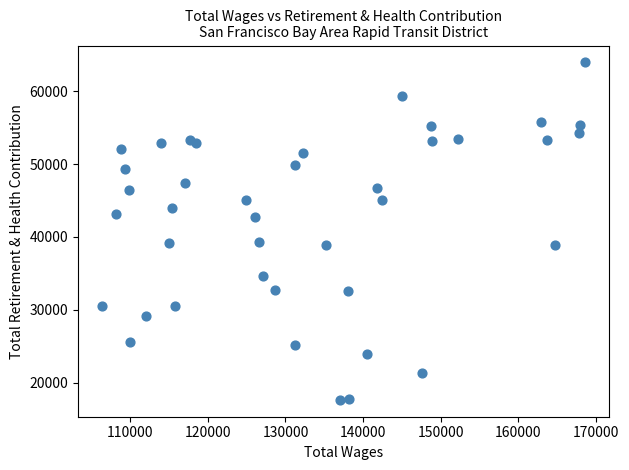

What is the range of Y values (max minus min)?

46329